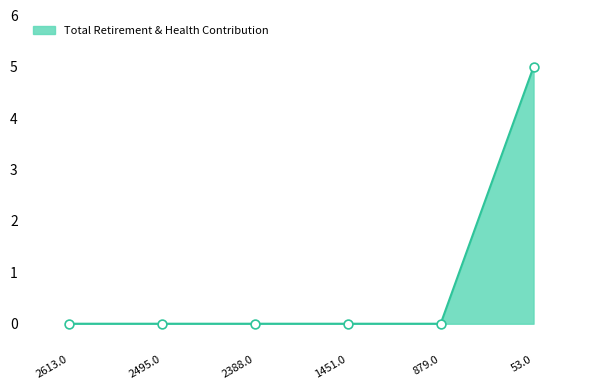

Between 53.0 and 1451.0, which is larger?

53.0